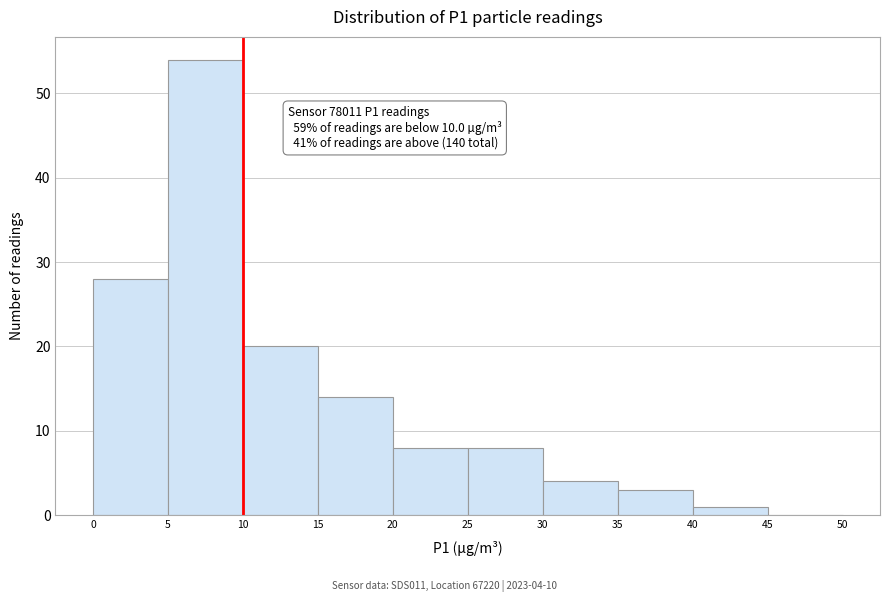

Over which range of the x-axis is the bar tallest?

5 to 10